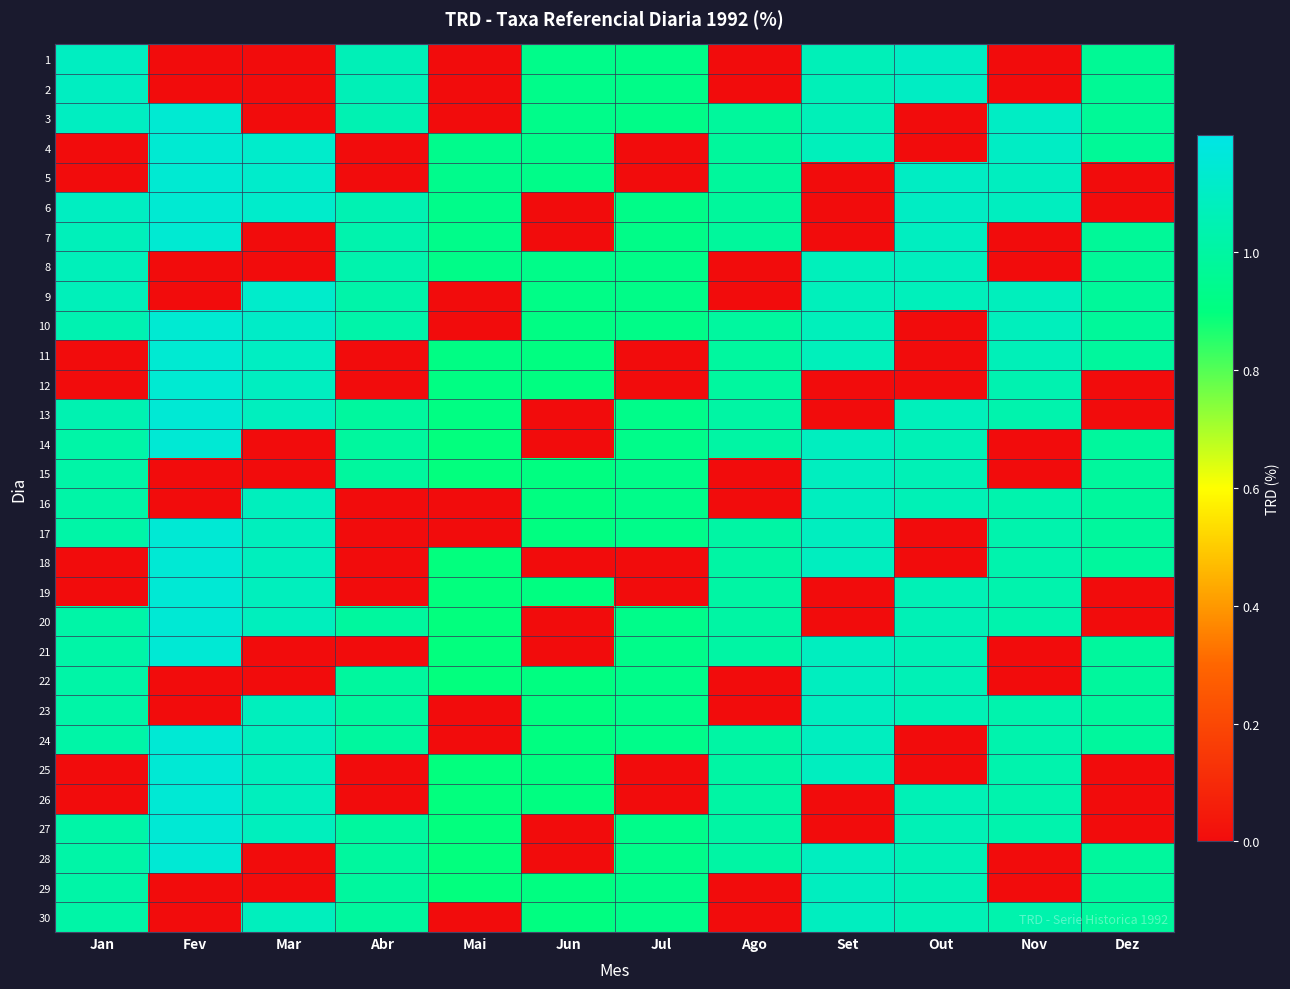

What is the difference between the highest and lowest values at Jan?

1.1